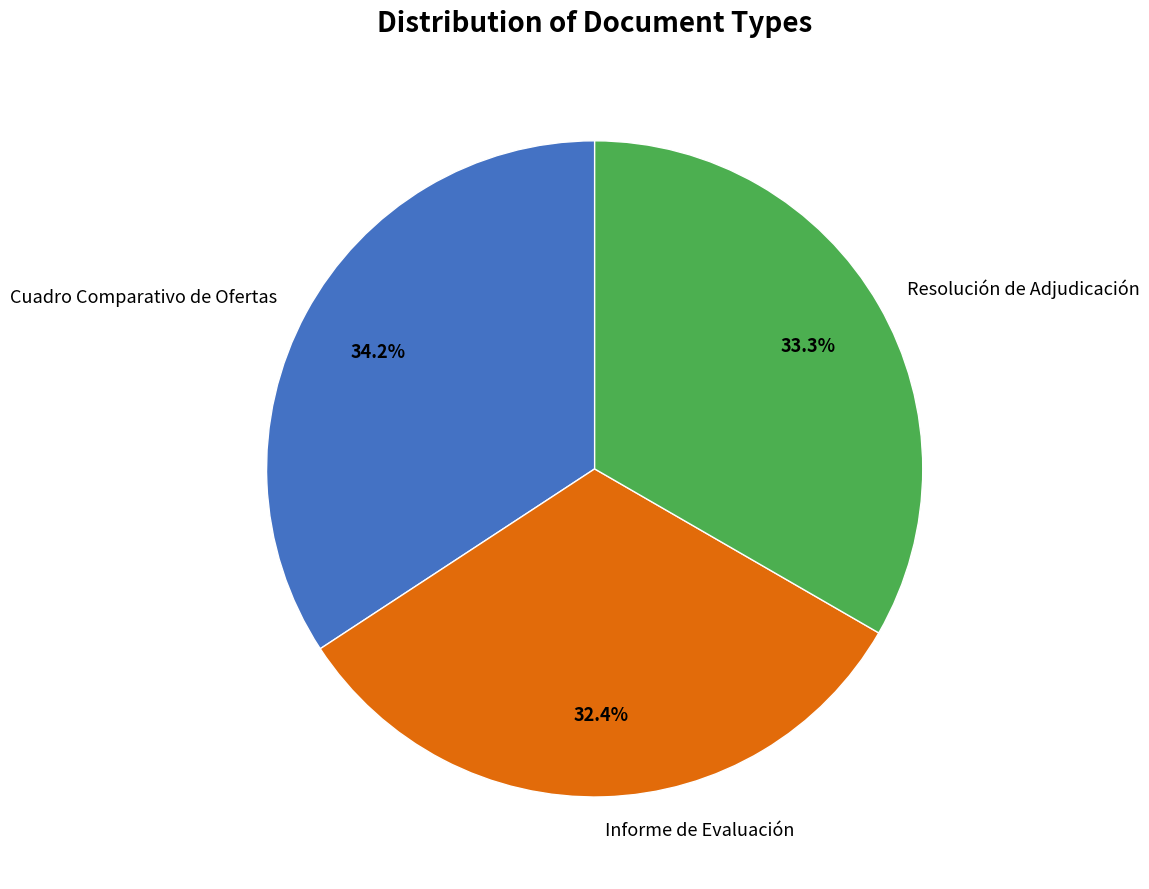

What percentage is NOT represented by Cuadro Comparativo de Ofertas?

65.8%